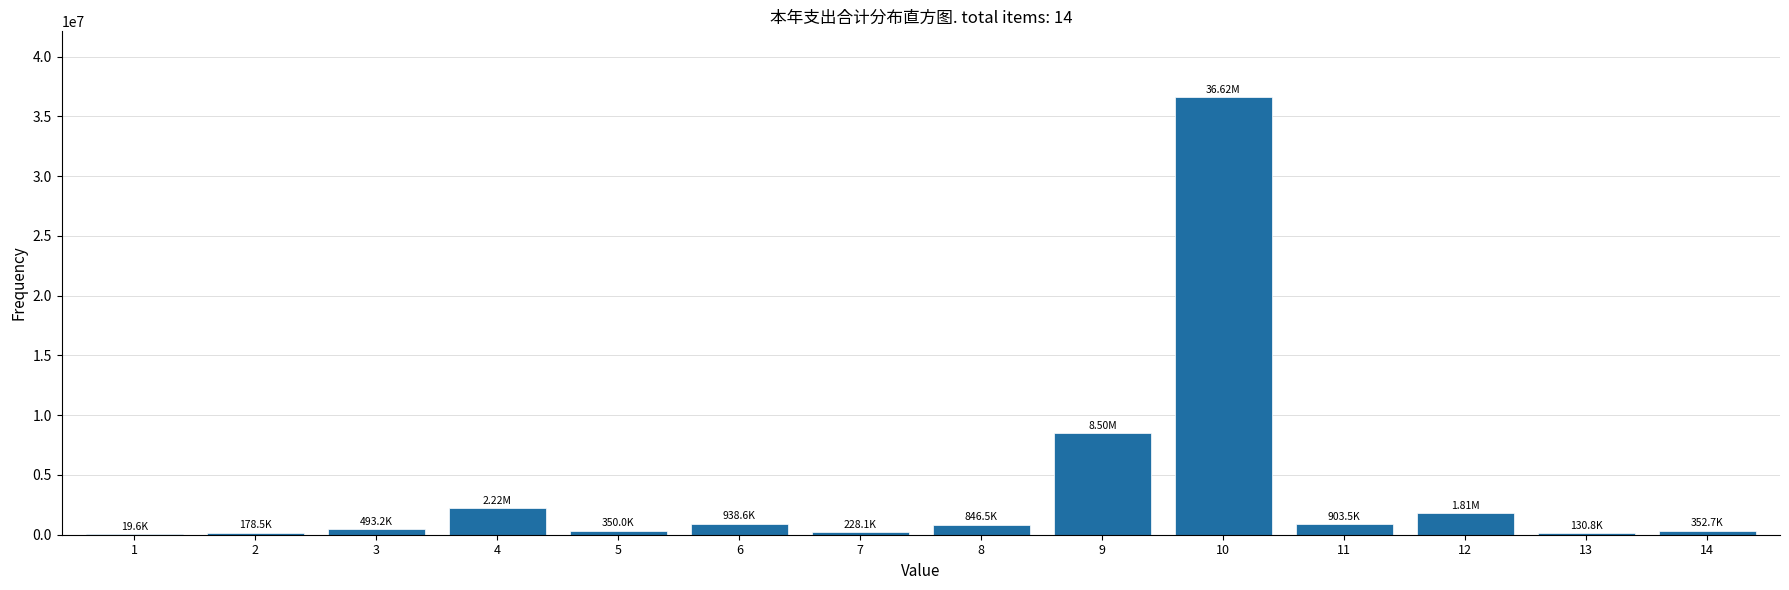

What is the sum of all values?

53589704.4